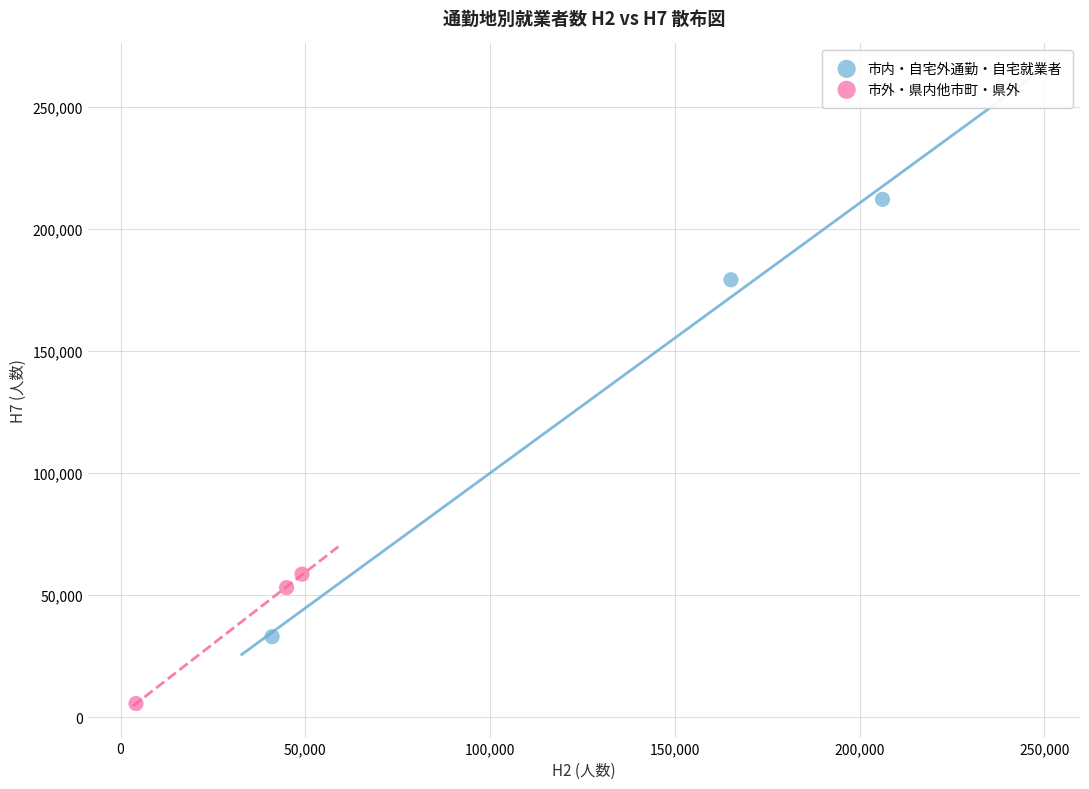

Which series contains the highest Y value?

市内・自宅外通勤・自宅就業者